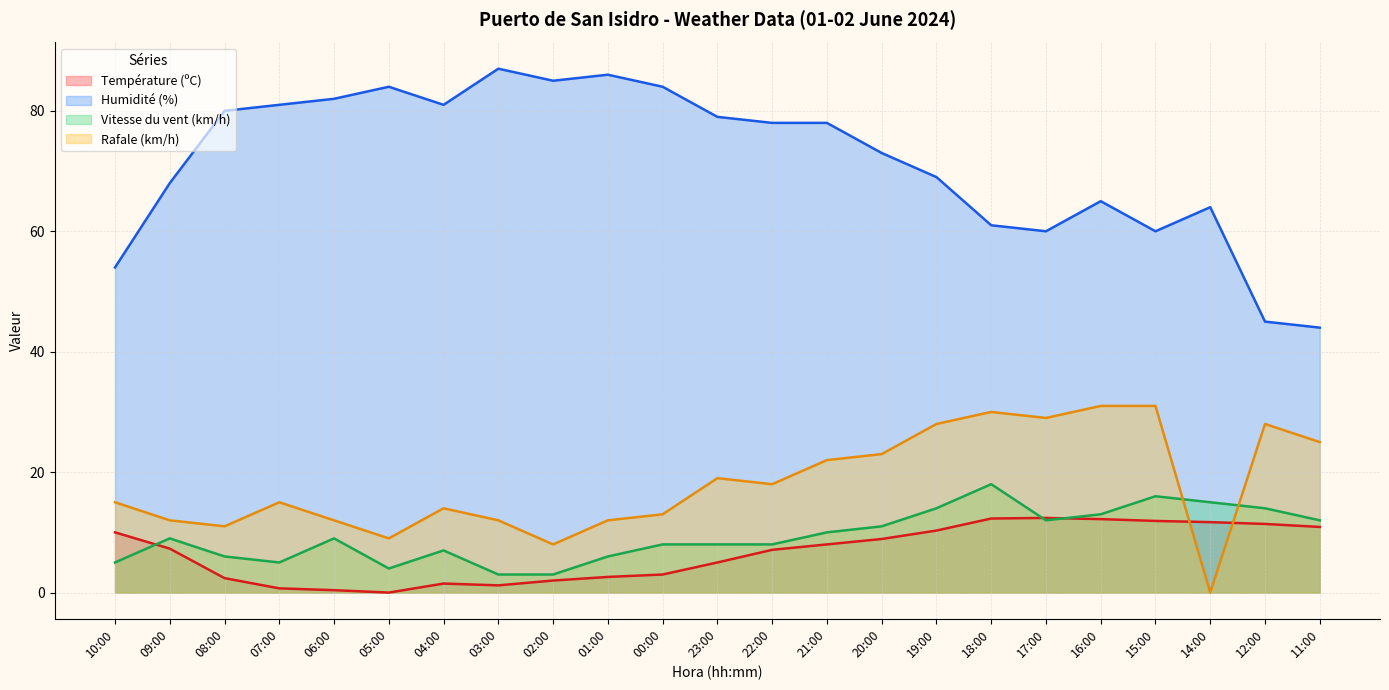

What is the greatest value displayed?

87.0